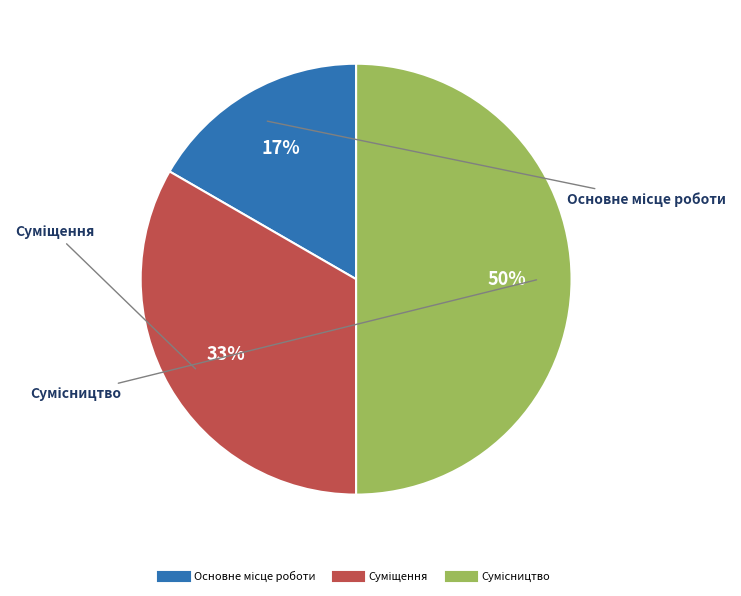

To the nearest percent, what is the difference between the largest and smallest slice percentages?

33%